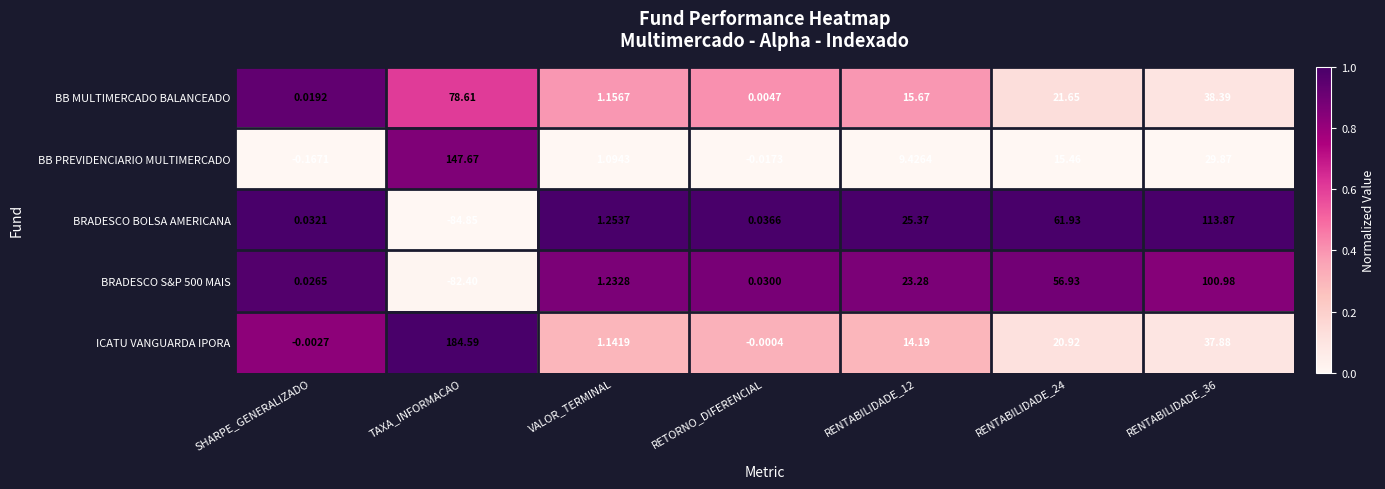

List the series in order of their peak value, highest first.

ICATU VANGUARDA IPORA, BB PREVIDENCIARIO MULTIMERCADO, BRADESCO BOLSA AMERICANA, BRADESCO S&P 500 MAIS, BB MULTIMERCADO BALANCEADO